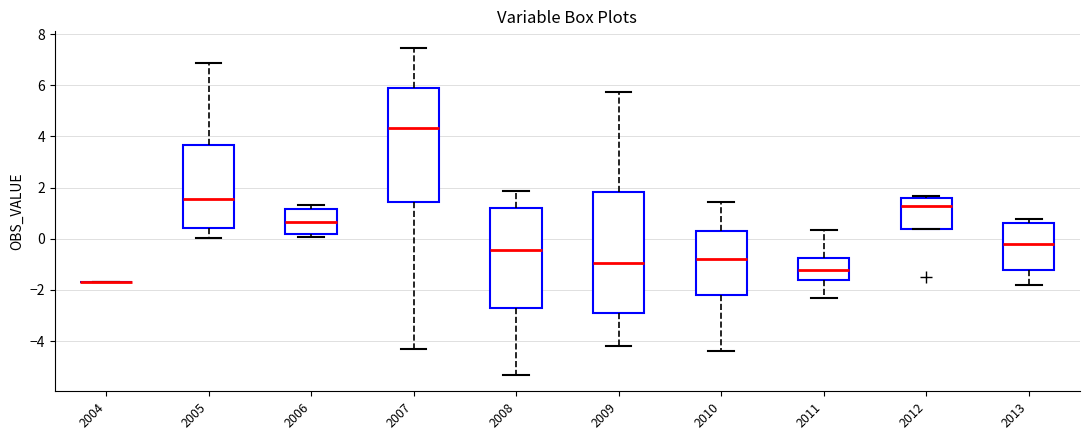

Reading left to right, read every box against the y-axis: the position of its median line, the range the box covers, and the ends of its whiskers. The values are not printed on the chart, so give them approximately, as read against the axis.

2004: box collapsed to a line at -1.6, whiskers -1.6 to -1.6
2005: median 1.6, box 0.4 to 3.6, whiskers 0.0 to 6.8
2006: median 0.6, box 0.2 to 1.2, whiskers 0.0 to 1.4
2007: median 4.4, box 1.4 to 5.8, whiskers -4.2 to 7.4
2008: median -0.4, box -2.8 to 1.2, whiskers -5.4 to 1.8
2009: median -1.0, box -2.8 to 1.8, whiskers -4.2 to 5.8
2010: median -0.8, box -2.2 to 0.2, whiskers -4.4 to 1.4
2011: median -1.2, box -1.6 to -0.8, whiskers -2.4 to 0.4
2012: median 1.2, box 0.4 to 1.6, whiskers 0.4 to 1.6 (just above the box's upper edge)
2013: median -0.2, box -1.2 to 0.6, whiskers -1.8 to 0.8